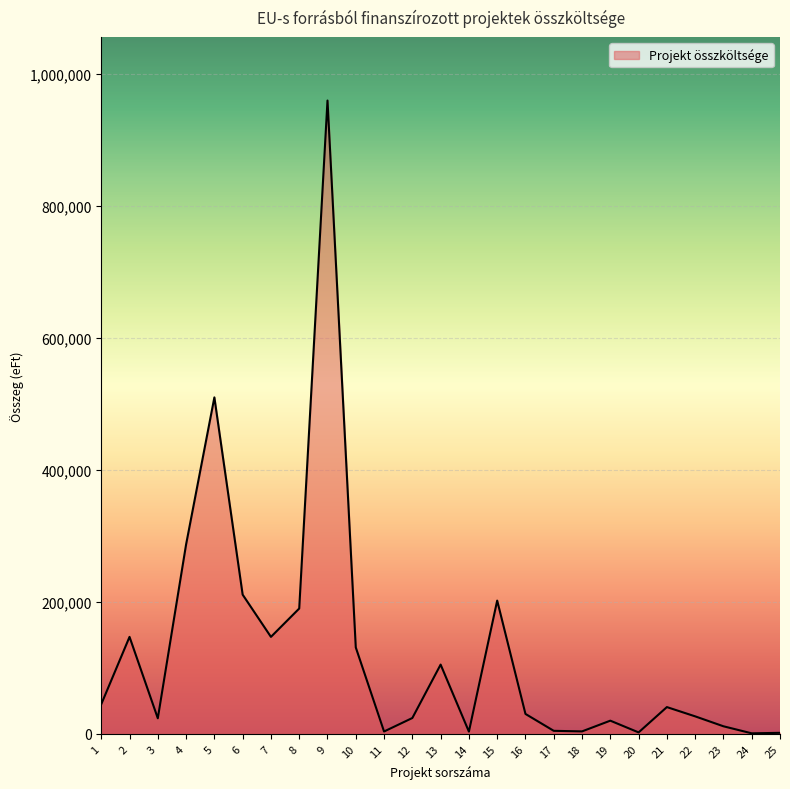

Is it true that the value at 8 is 43426?

False